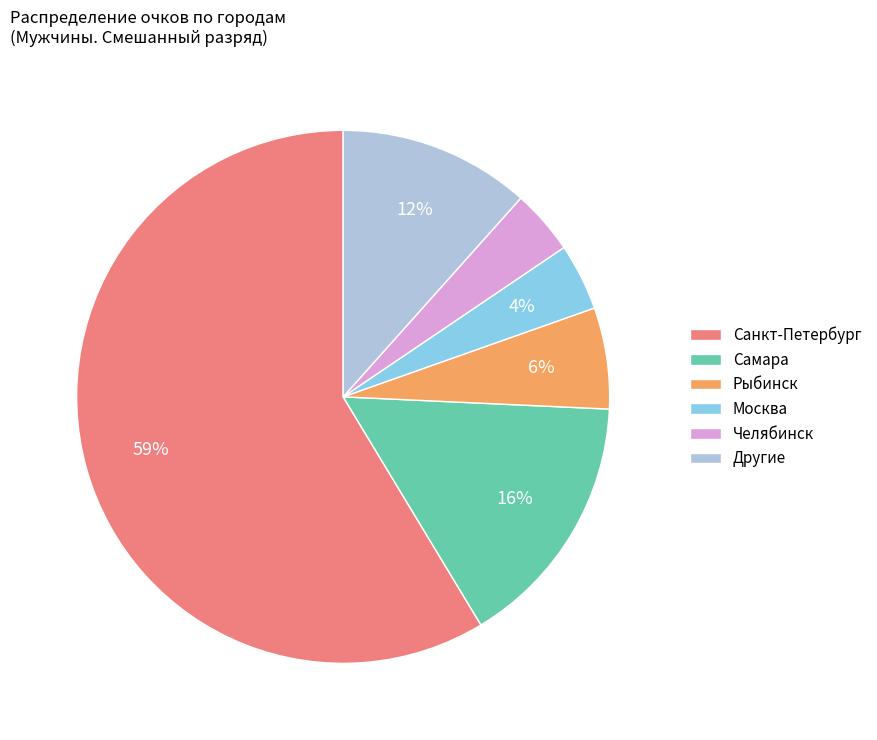

To the nearest percent, what percentage of the pie is Рыбинск?

6%